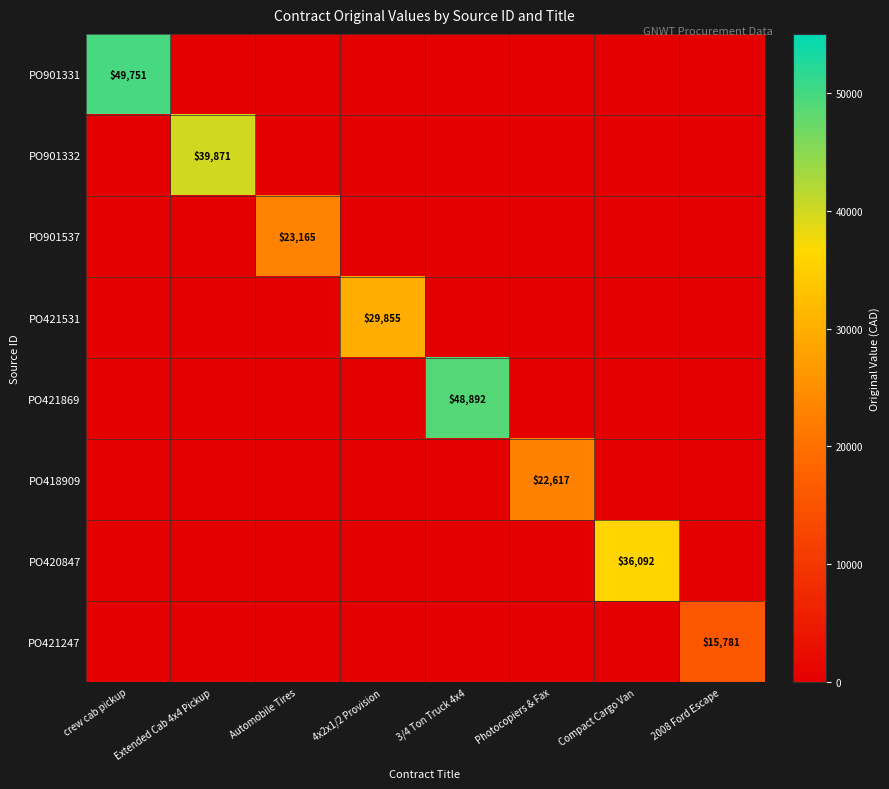

Is it true that PO420847 equals 11588 at Compact Cargo Van?

False